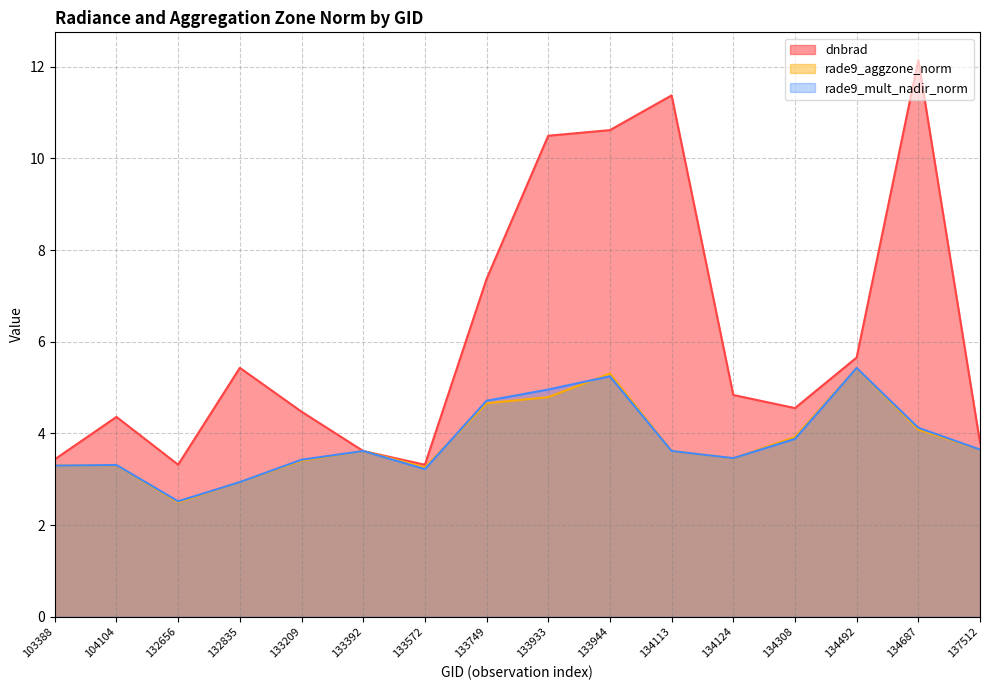

At which category is the sum across all series the highest?

133944